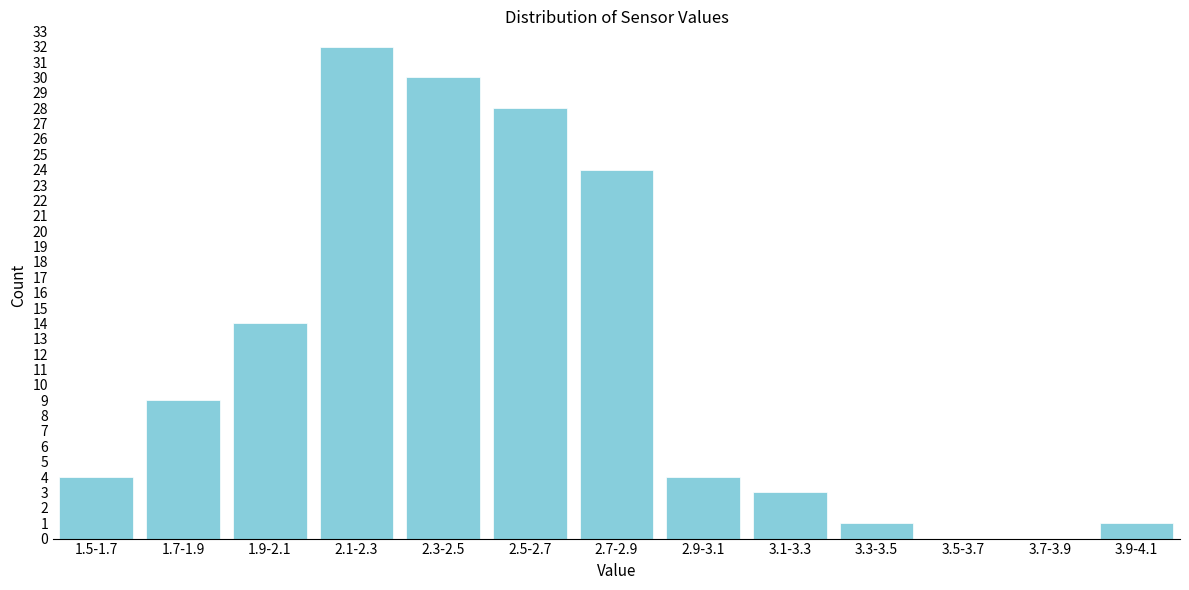

Reading left to right, list all the values displayed in this chart.

1.5-1.7=4	1.7-1.9=9	1.9-2.1=14	2.1-2.3=32	2.3-2.5=30	2.5-2.7=28	2.7-2.9=24	2.9-3.1=4	3.1-3.3=3	3.3-3.5=1	3.5-3.7=0	3.7-3.9=0	3.9-4.1=1